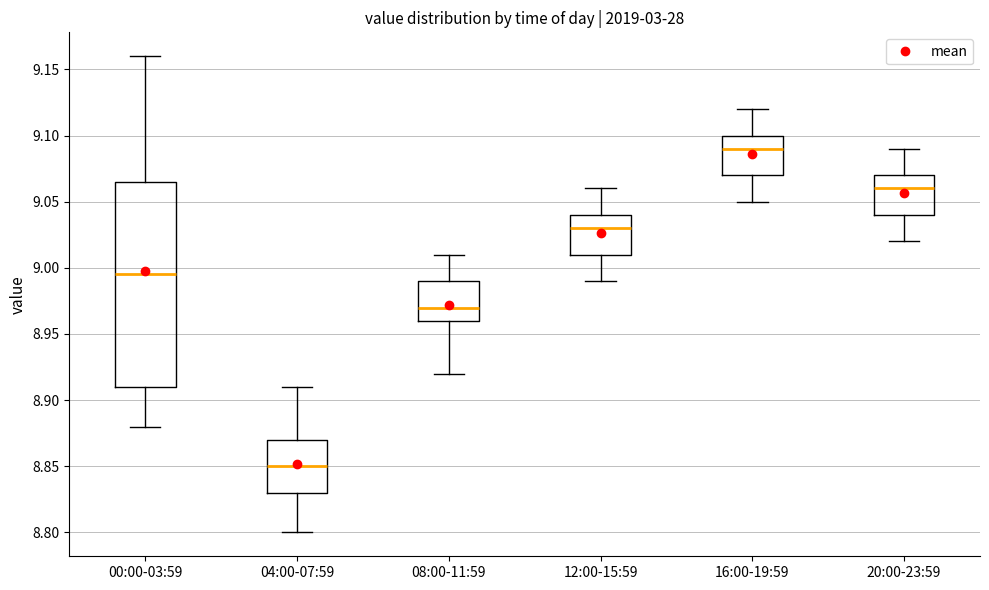

Reading left to right, transcribe this box plot: for each box, give where its median line is, the range the box spans, and where its two whiskers end, as read against the y-axis. The values are not printed on the chart, so give them approximately, as read against the axis.

00:00-03:59: median 8.995, box 8.910 to 9.065, whiskers 8.880 to 9.160
04:00-07:59: median 8.850, box 8.830 to 8.870, whiskers 8.800 to 8.910
08:00-11:59: median 8.970, box 8.960 to 8.990, whiskers 8.920 to 9.010
12:00-15:59: median 9.030, box 9.010 to 9.040, whiskers 8.990 to 9.060
16:00-19:59: median 9.090, box 9.070 to 9.100, whiskers 9.050 to 9.120
20:00-23:59: median 9.060, box 9.040 to 9.070, whiskers 9.020 to 9.090